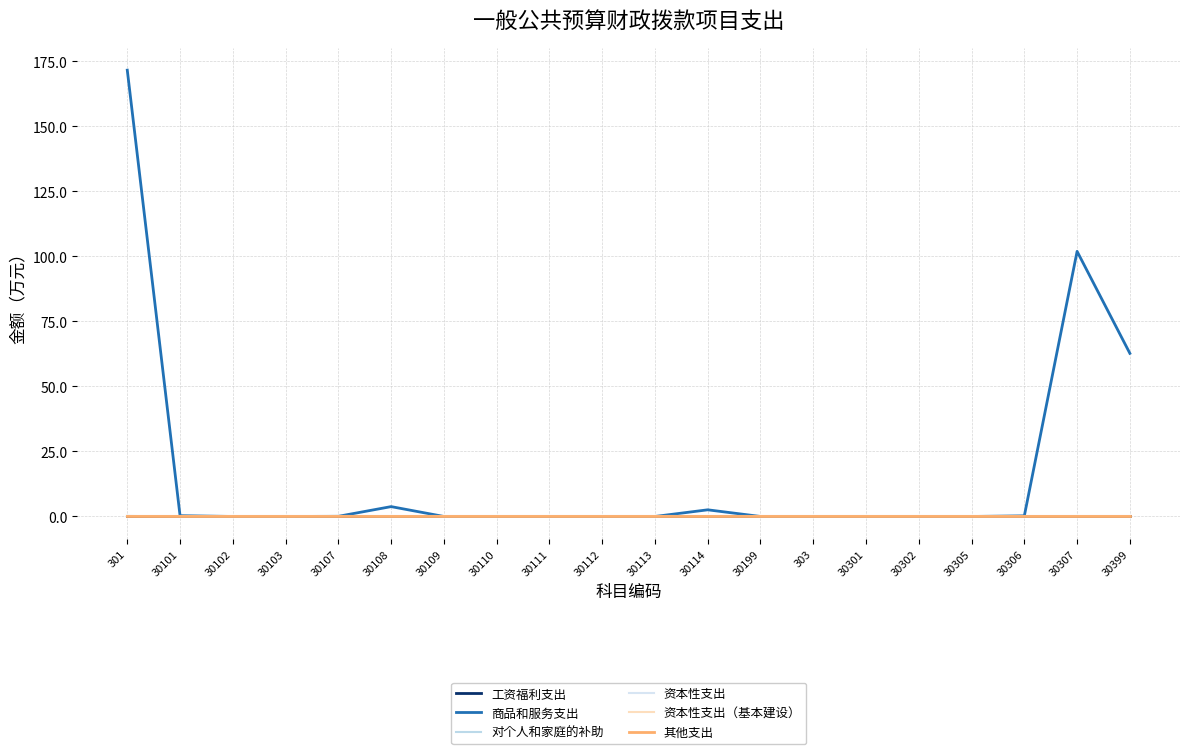

At which category is the sum across all series the highest?

301